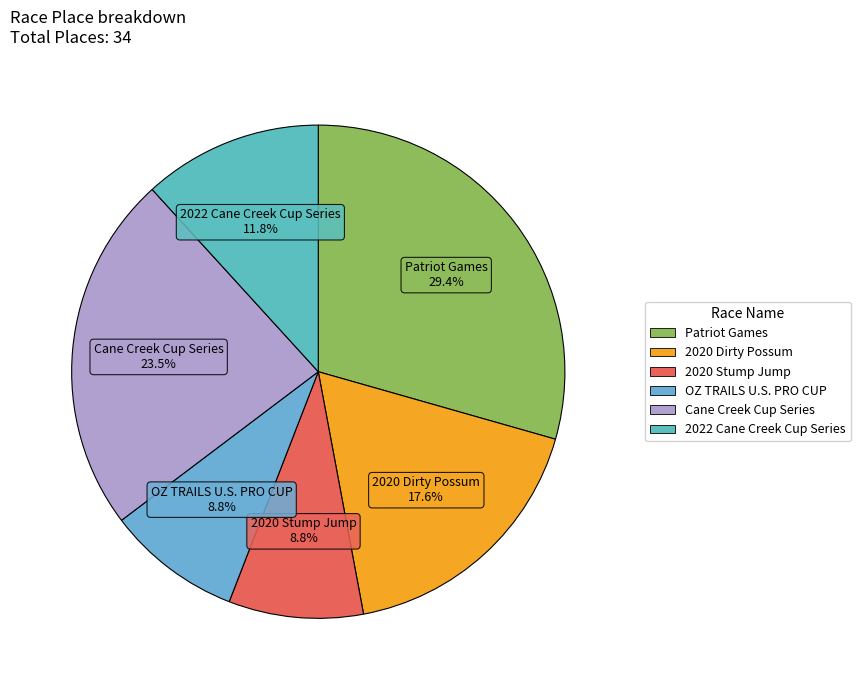

Is the sum of 2020 Stump Jump and 2022 Cane Creek Cup Series greater than half?

No